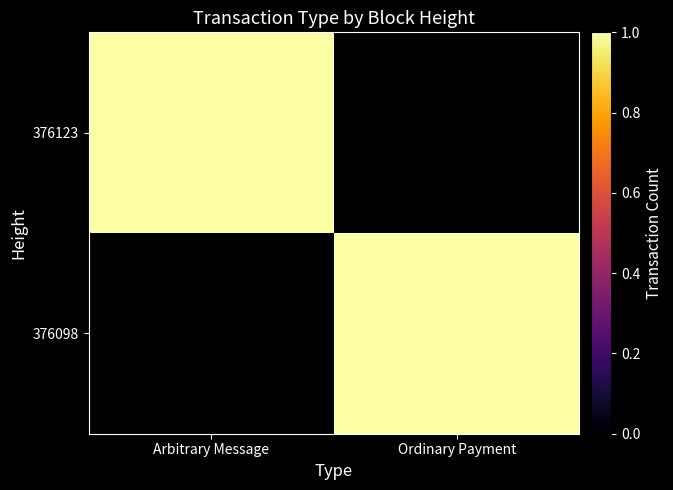

Which series changed the most between Arbitrary Message and Ordinary Payment?

376123